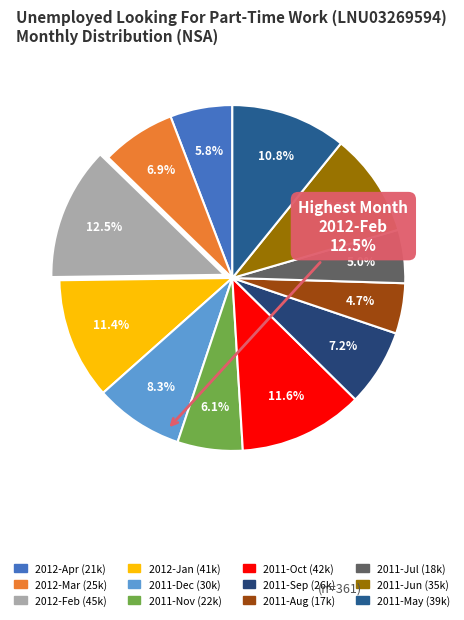

To the nearest percent, what is the combined percentage of 2012-Jan and 2011-Nov?

17%